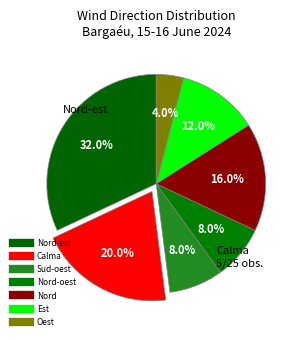

How many slices are in this pie chart?

7